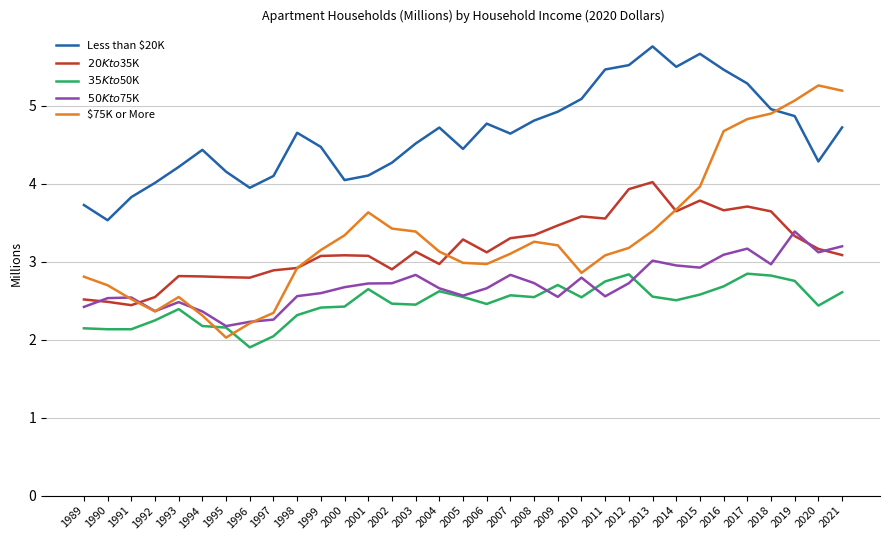

True or false: $50K to $75K and $20K to $35K cross at least once.

True